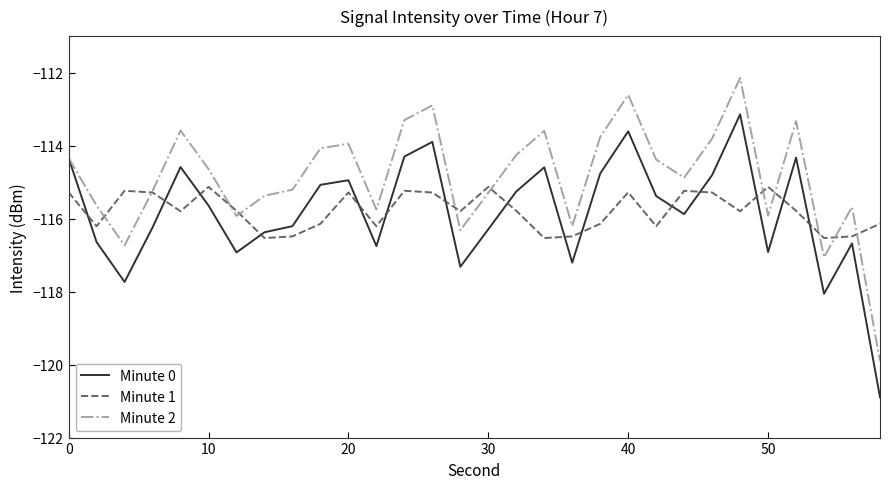

How many categories are shown in the chart?

30